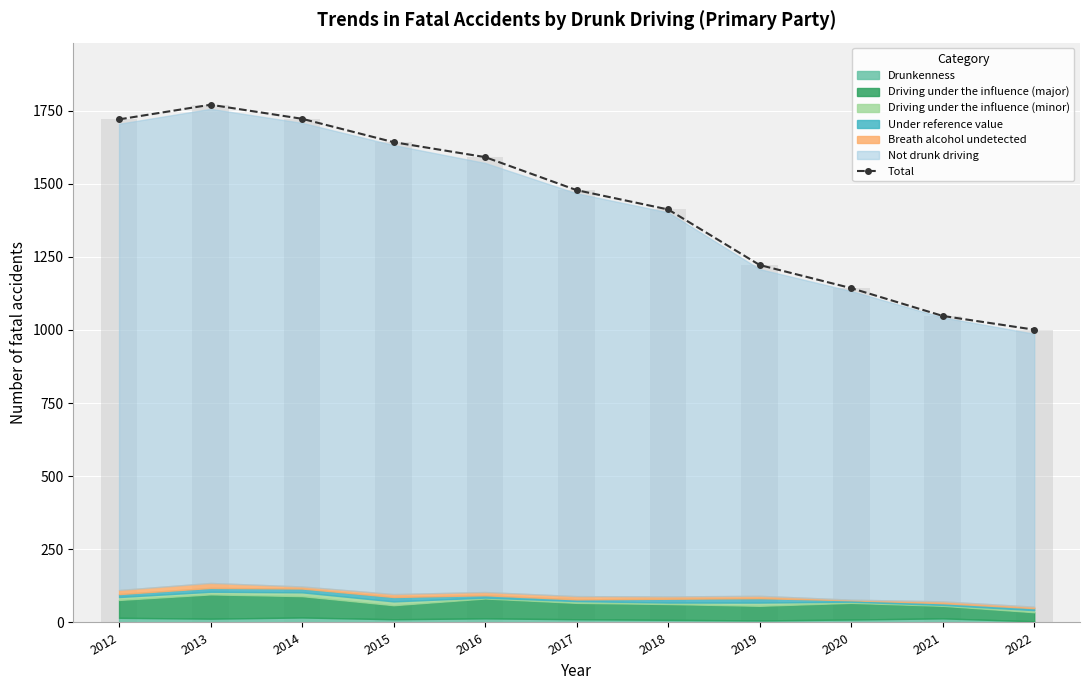

Approximately how many times larger is the value at 2020 compared to 2019?

0.9